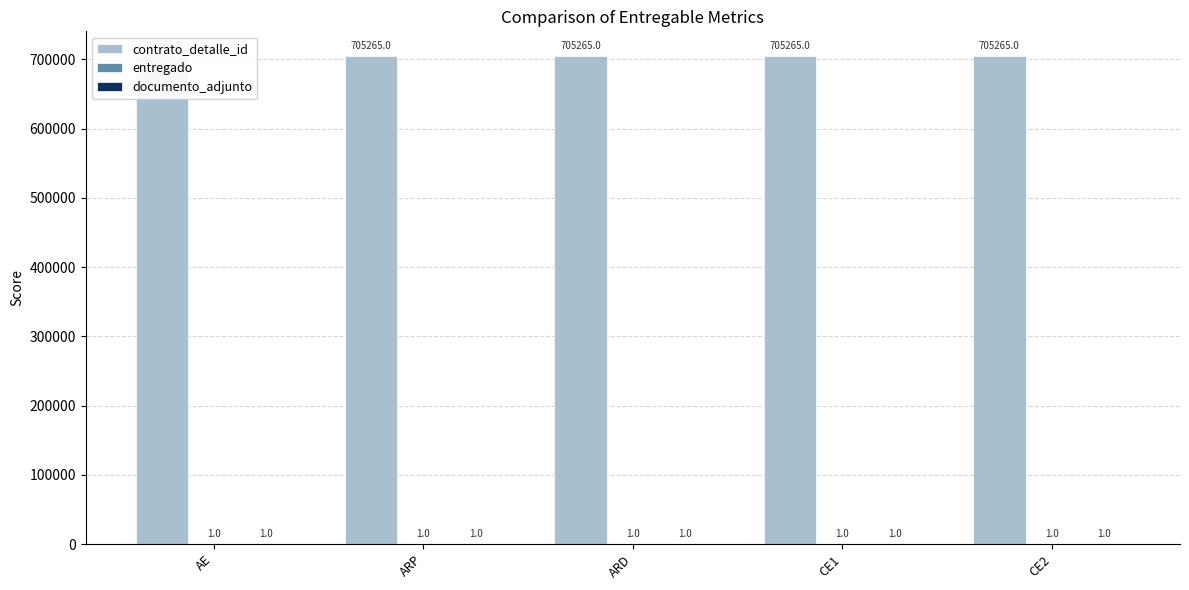

How many bars are there in each group?

3